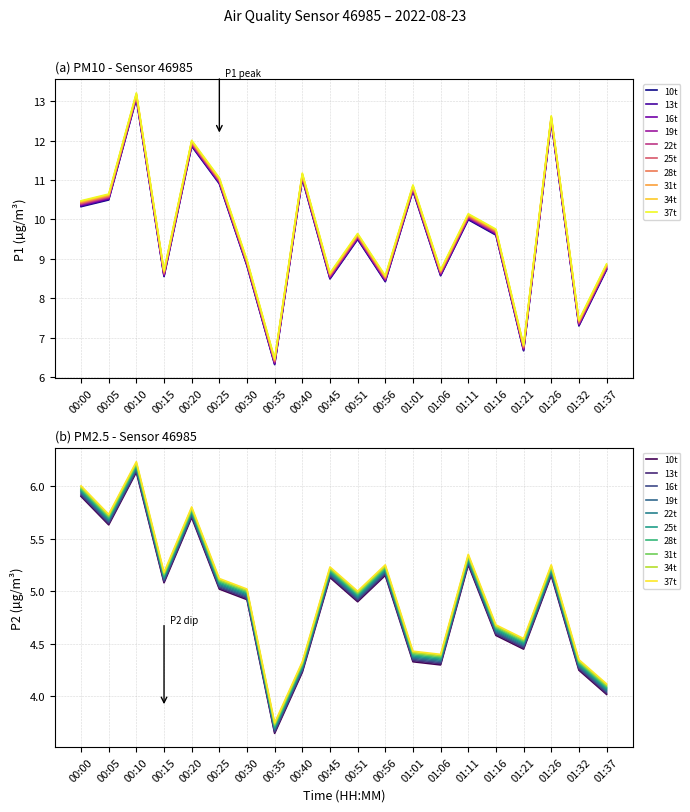

In P2, how many points are lower than both neighbors (excluding endpoints)?

6